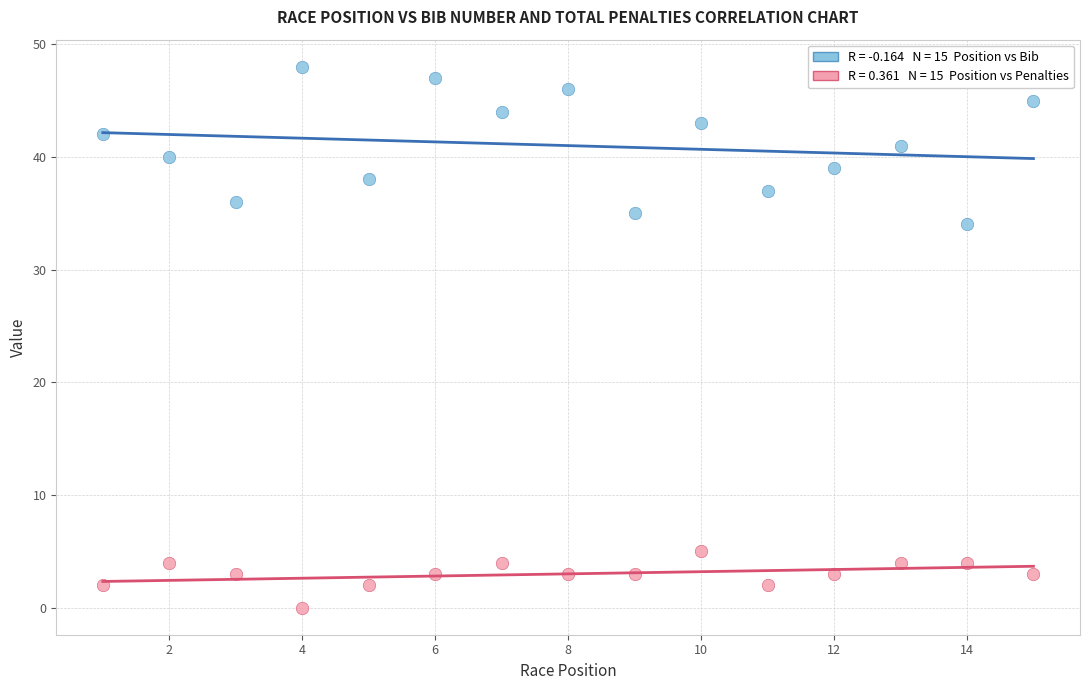

Across all data points, what is the range of X values (max minus min)?

14